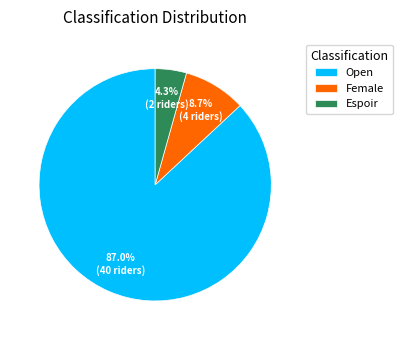

Rank the categories by value from highest to lowest.

Open, Female, Espoir